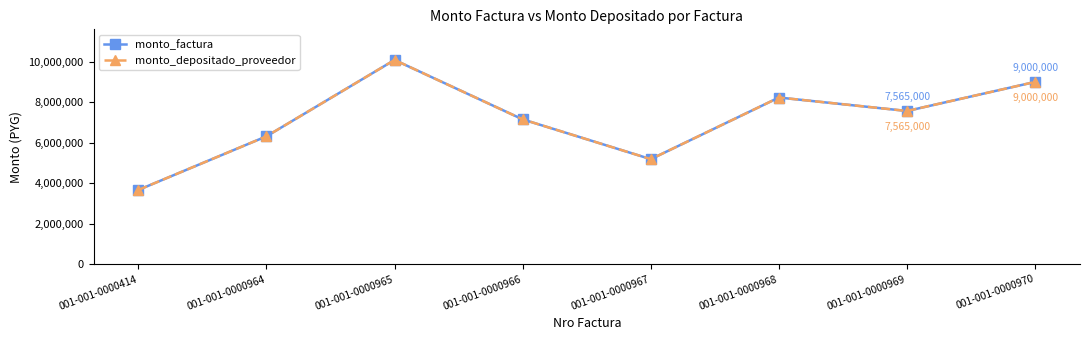

Which category has the highest value across all series?

001-001-0000965